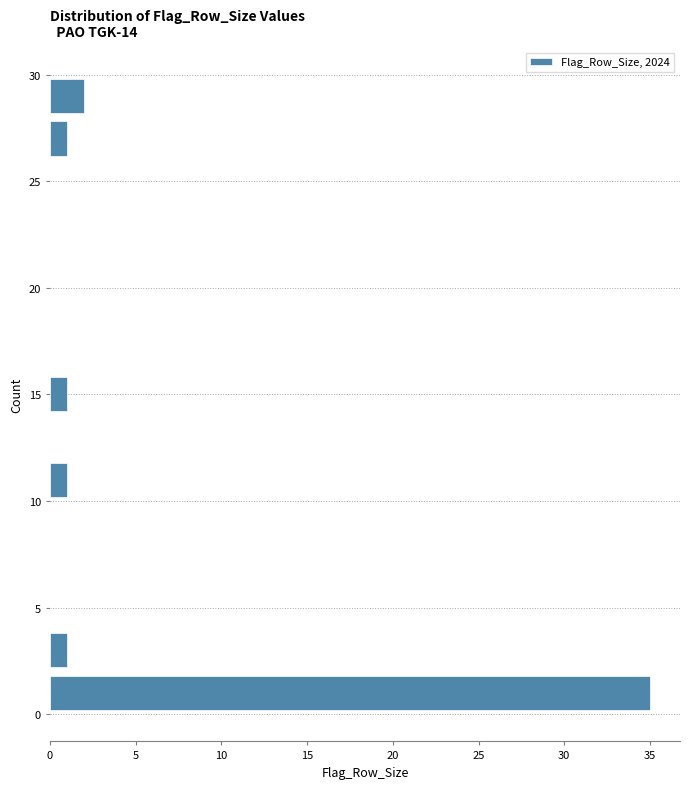

Reading bottom to top, transcribe this chart: for each bar, give the range it covers on the y-axis and its length. The values are not printed on the chart, so give them approximately, as read against the axis.

0 to 2: 35
2 to 4: 1
4 to 6: 0
6 to 8: 0
8 to 10: 0
10 to 12: 1
12 to 14: 0
14 to 16: 1
16 to 18: 0
18 to 20: 0
20 to 22: 0
22 to 24: 0
24 to 26: 0
26 to 28: 1
28 to 30: 2